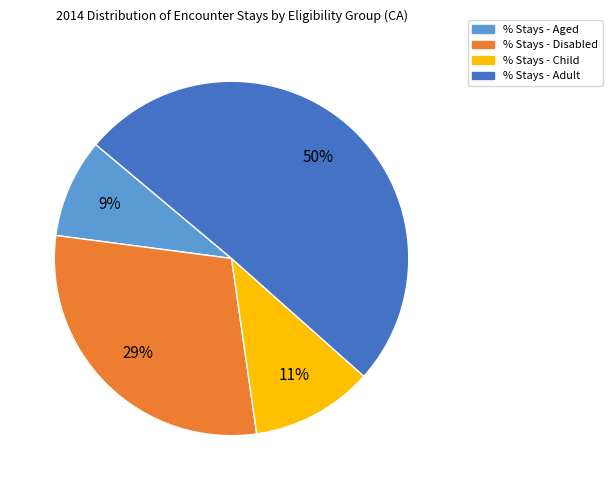

Which has a higher value, % Stays - Adult or % Stays - Child?

% Stays - Adult